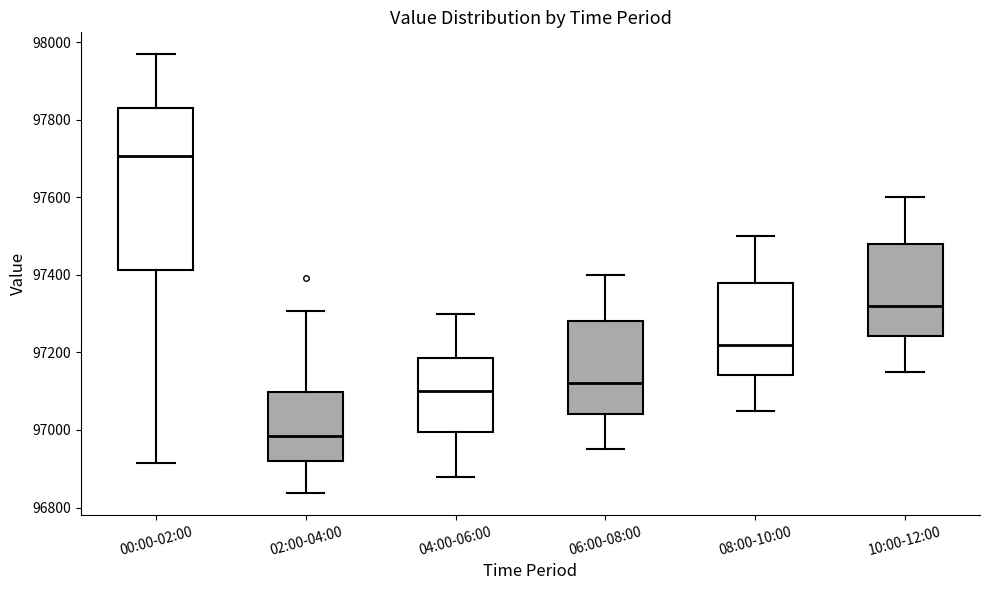

Which box has the lowest median line?

02:00-04:00